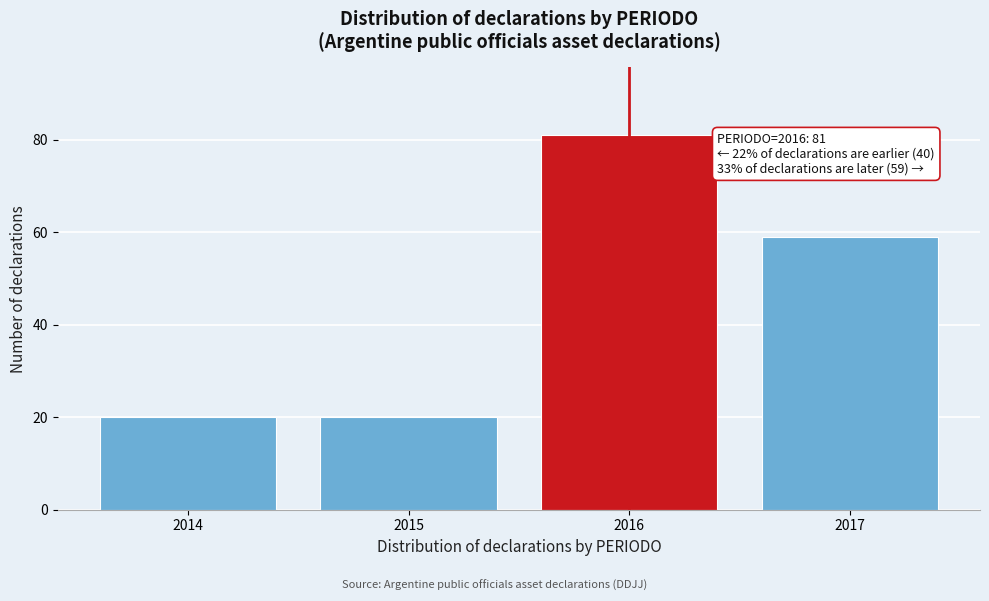

Reading right to left, extract all data points from this chart.

2017=59	2016=81	2015=20	2014=20